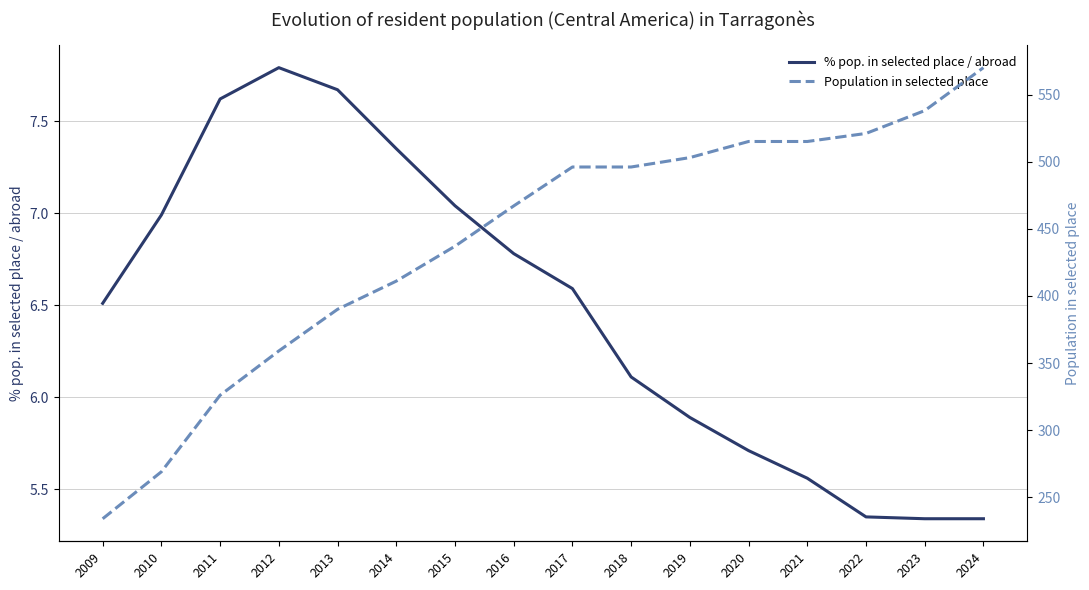

At how many categories does at least one series exceed 412?

10